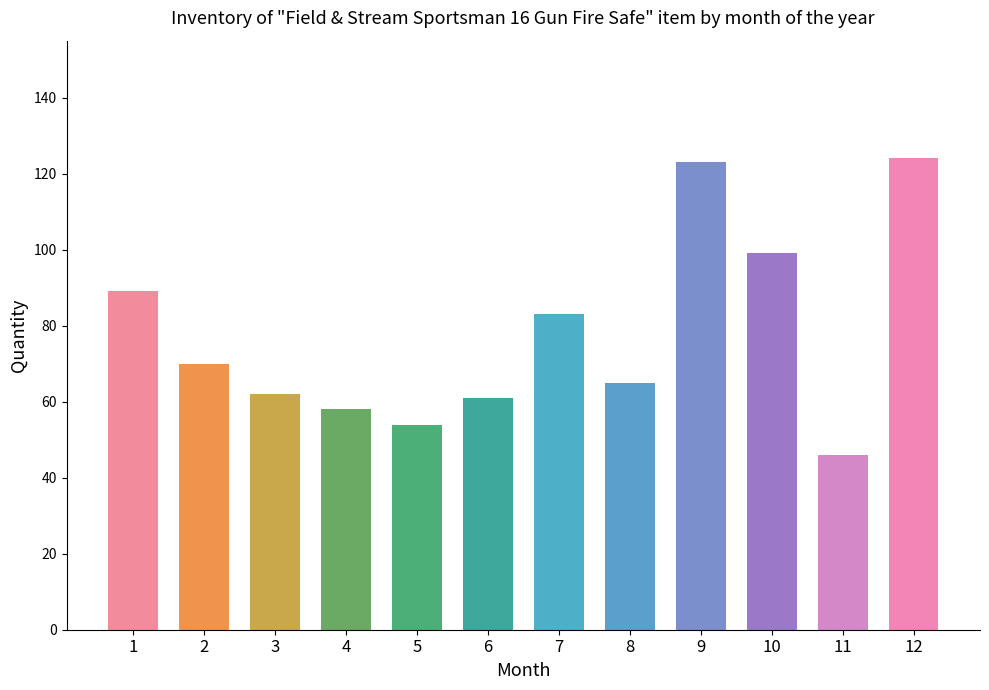

What is the minimum value shown in the chart?

46